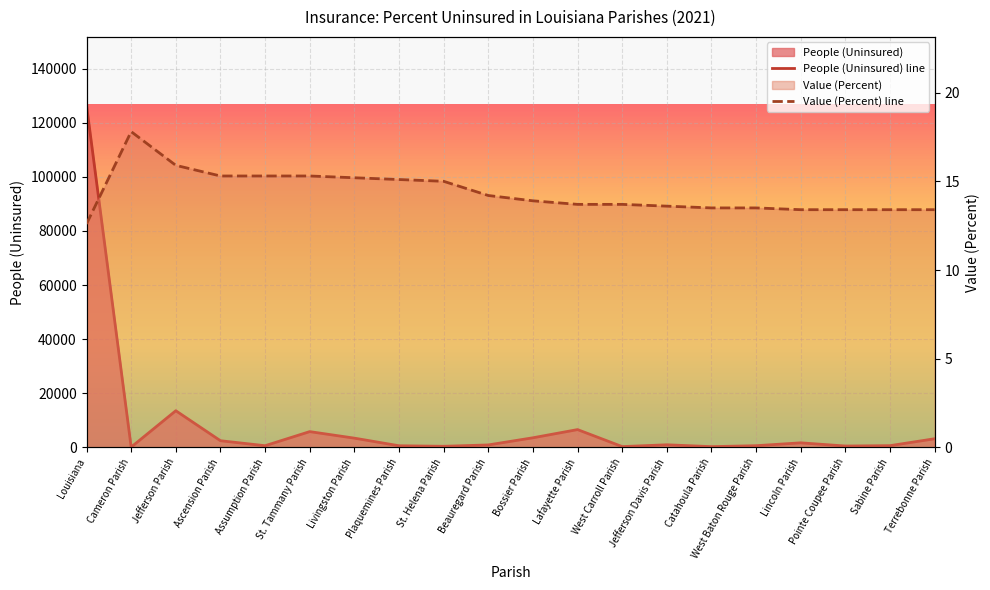

The value of People (Uninsured) line at Plaquemines Parish is 282.7. True or false?

False